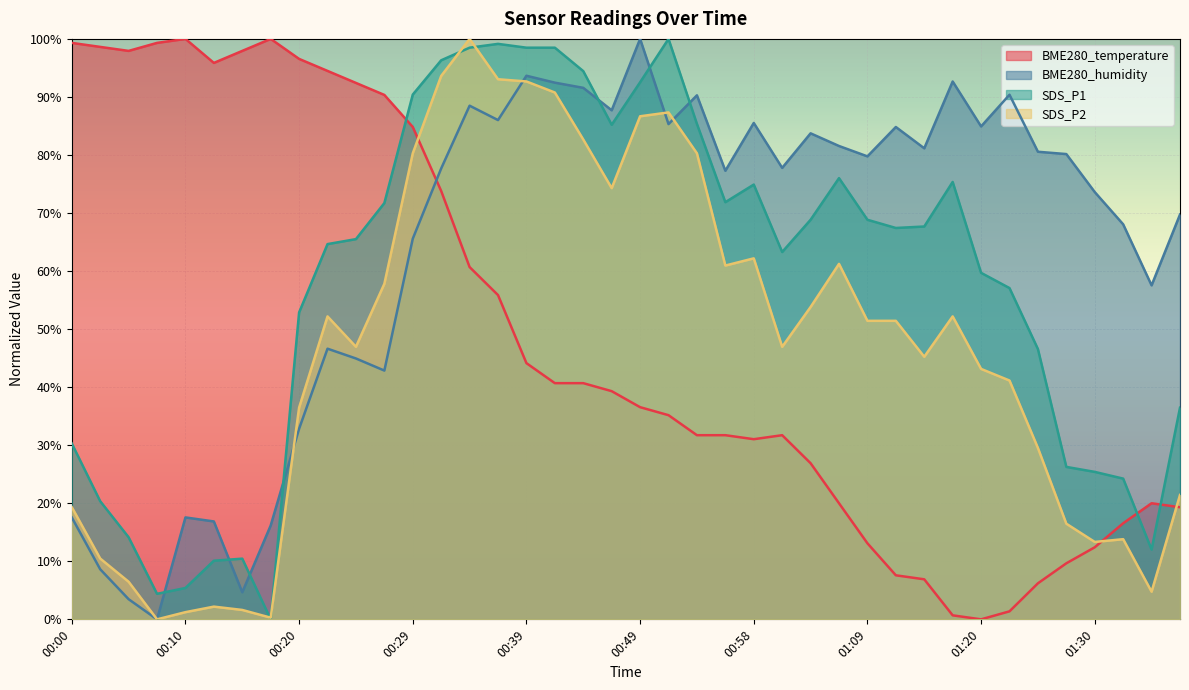

At which label is SDS_P1 closest to 49?

01:25